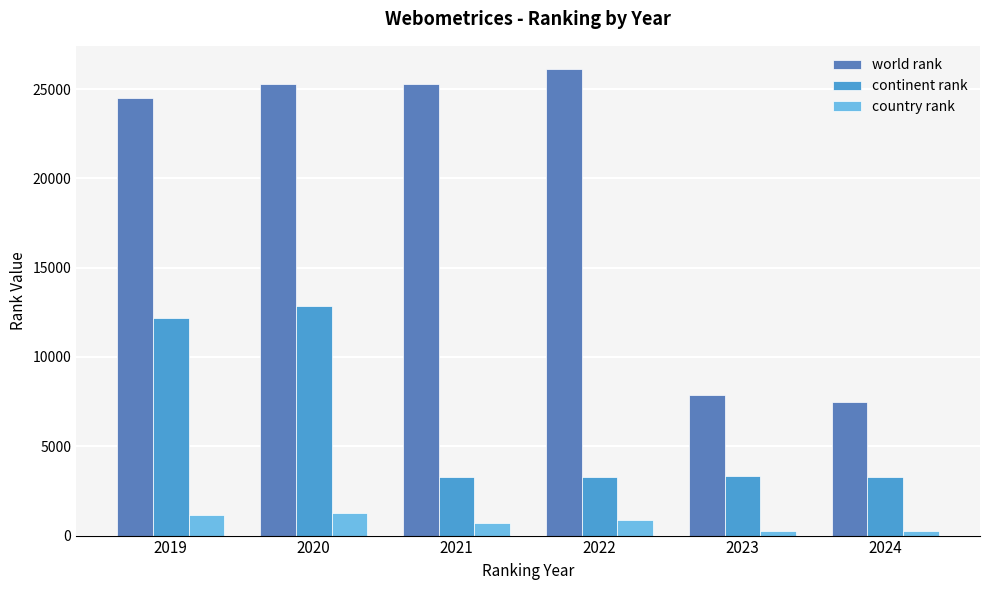

Rank the series by their maximum value, from highest to lowest.

world rank, continent rank, country rank